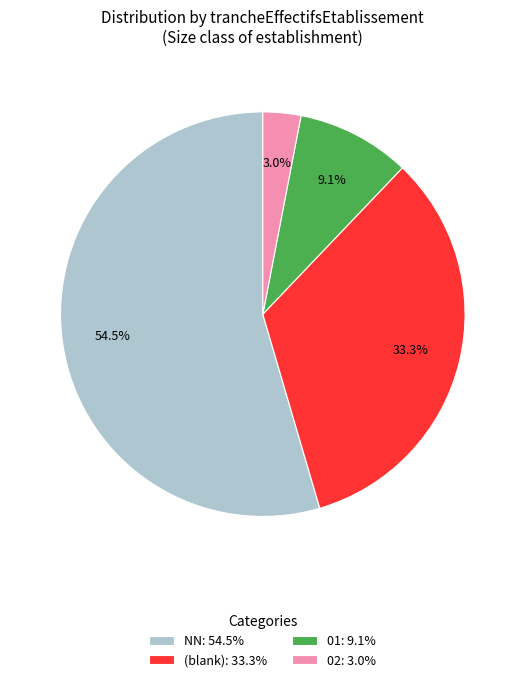

Approximately how many times larger is the value at (blank): 33.3% compared to NN: 54.5%?

0.6